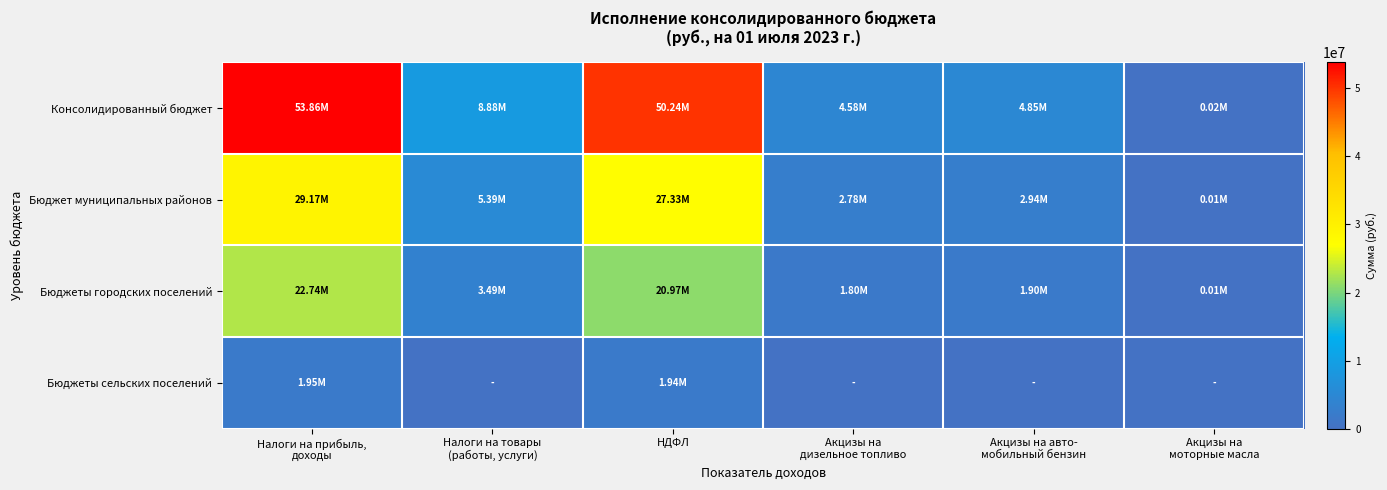

What is the spread (max minus min) of values at Налоги на прибыль,
доходы?

51905899.7